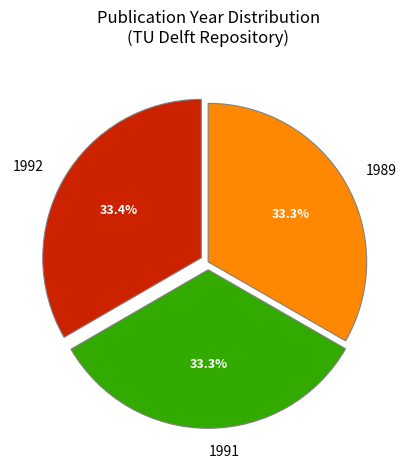

What percentage do 1991 and 1992 together represent?

66.7%